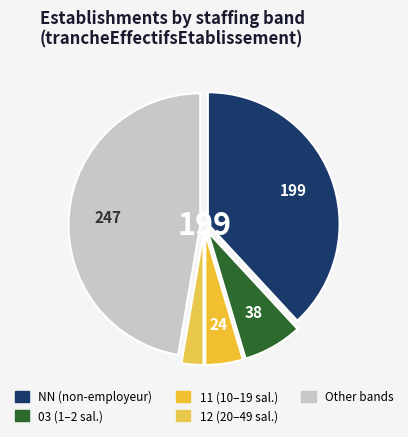

Count the number of slices in the pie.

5